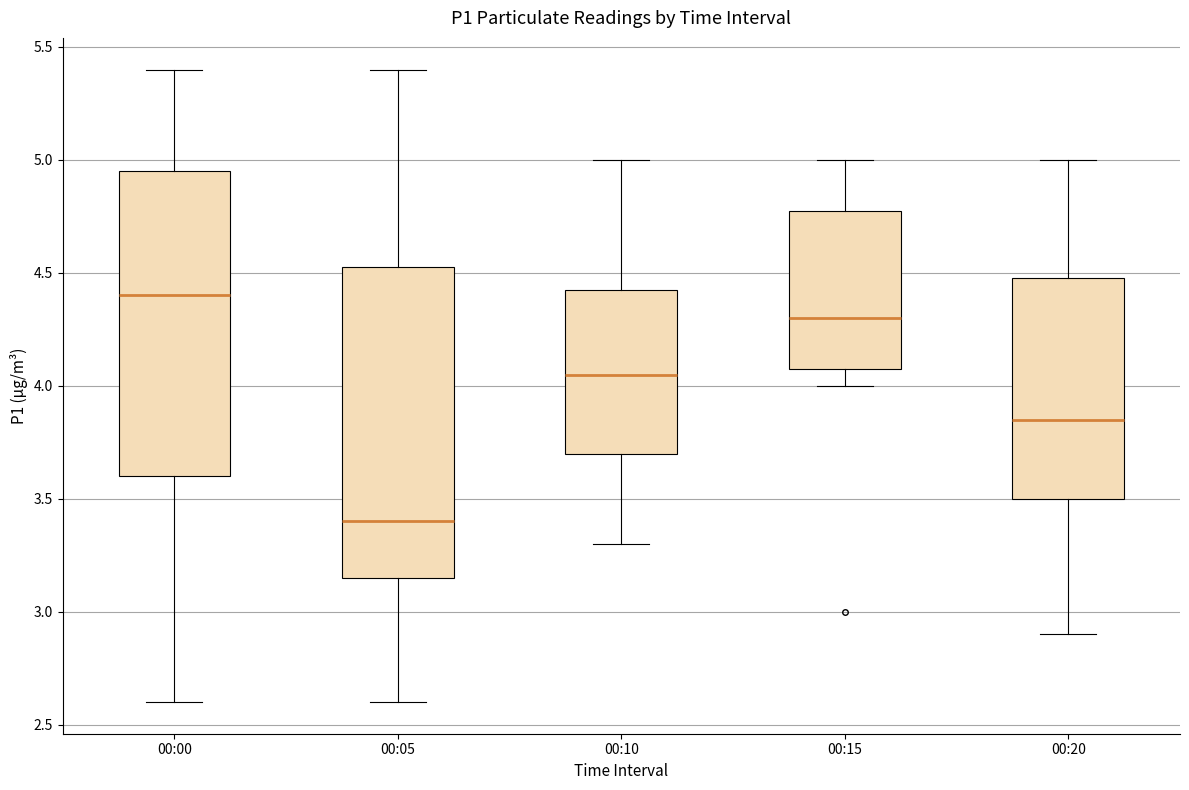

Where does the median line of the box for 00:10 sit on the y-axis? The values are not printed on the chart, so give them approximately, as read against the axis.

4.05